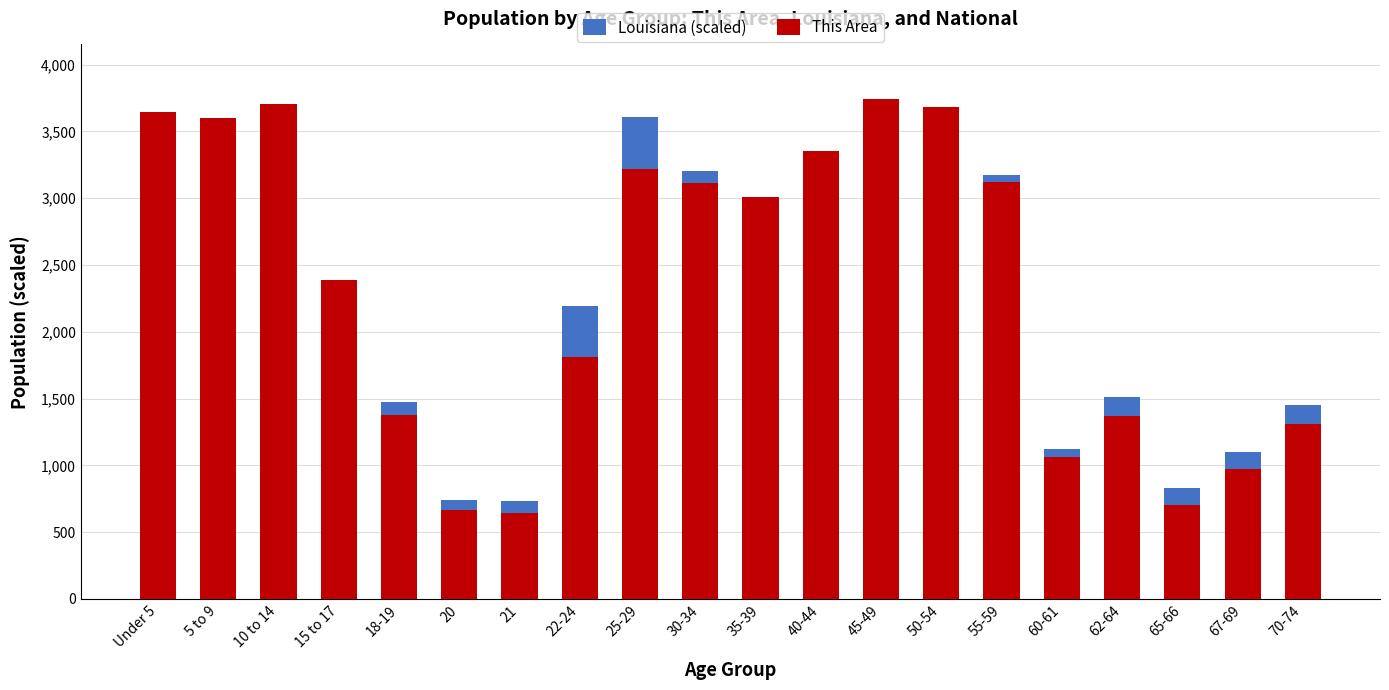

What is the label of the 7th bar from the left?

21